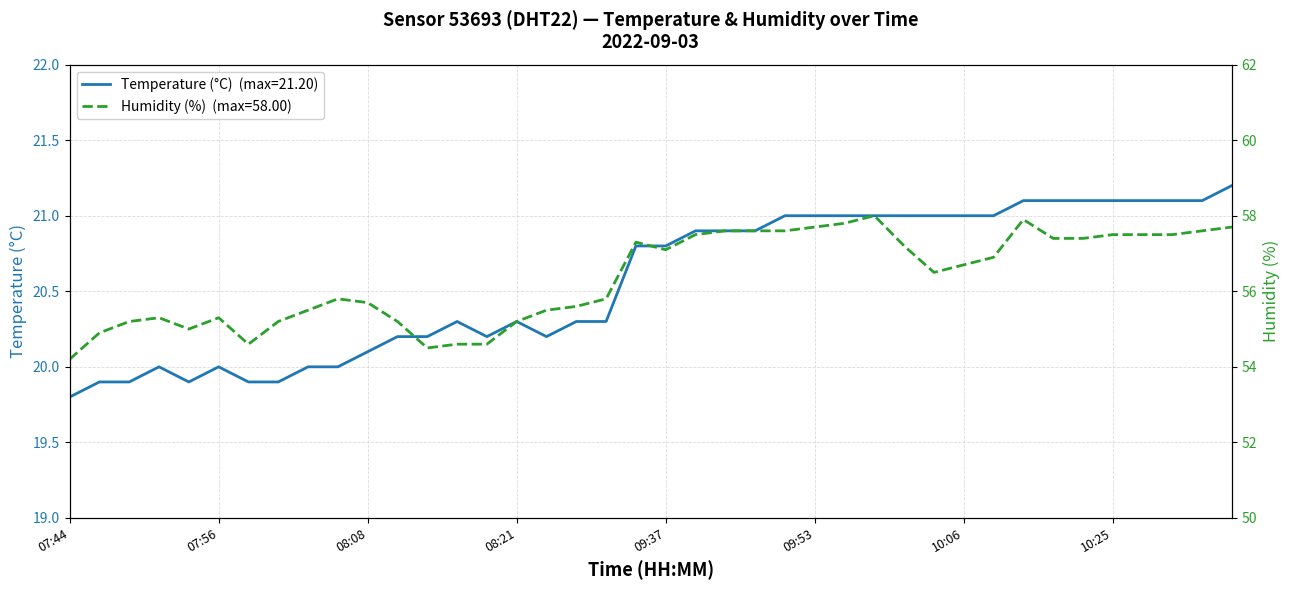

Does the chart have visible grid lines?

Yes